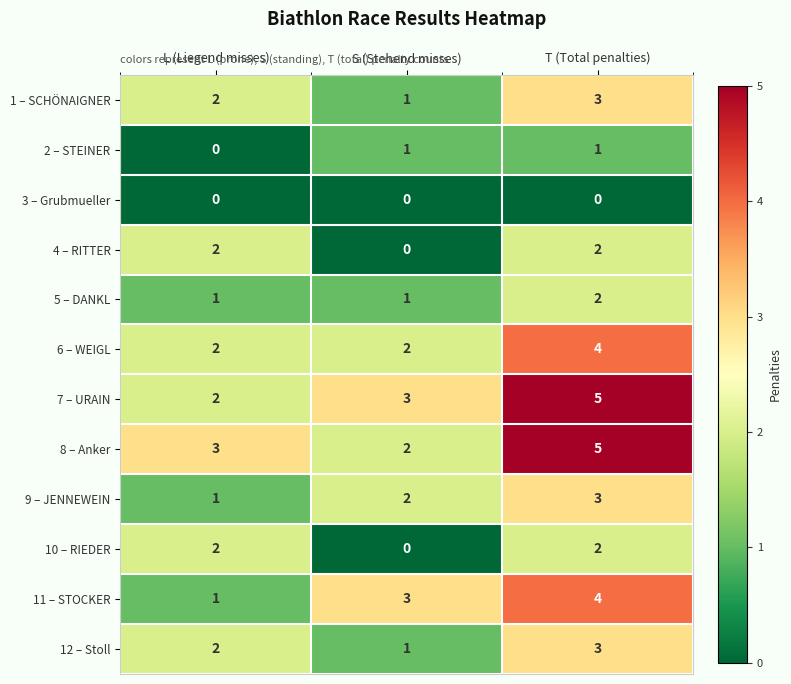

What is the spread (max minus min) of values at T (Total penalties)?

5